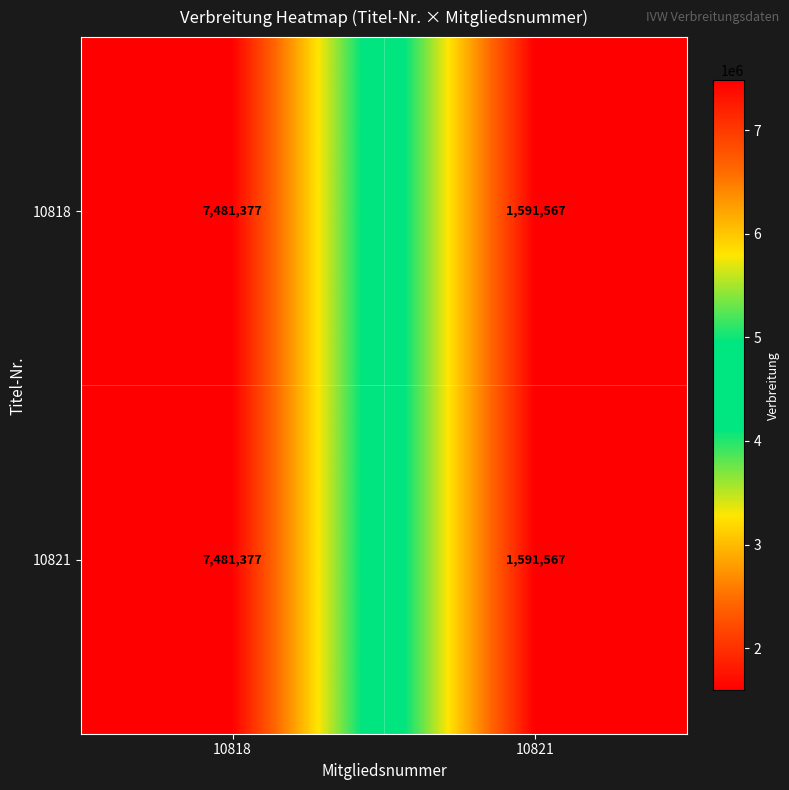

At how many categories does at least one series exceed 4309054?

1